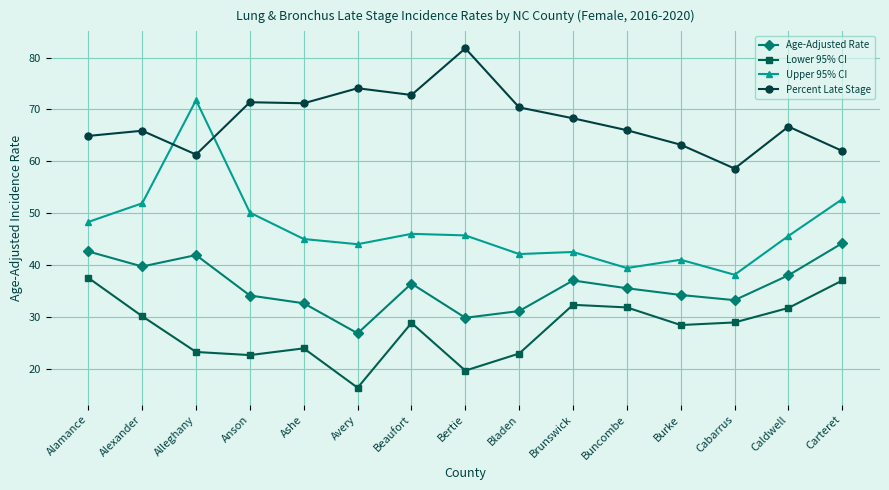

True or false: Percent Late Stage has more than 2 interior local peaks.

True